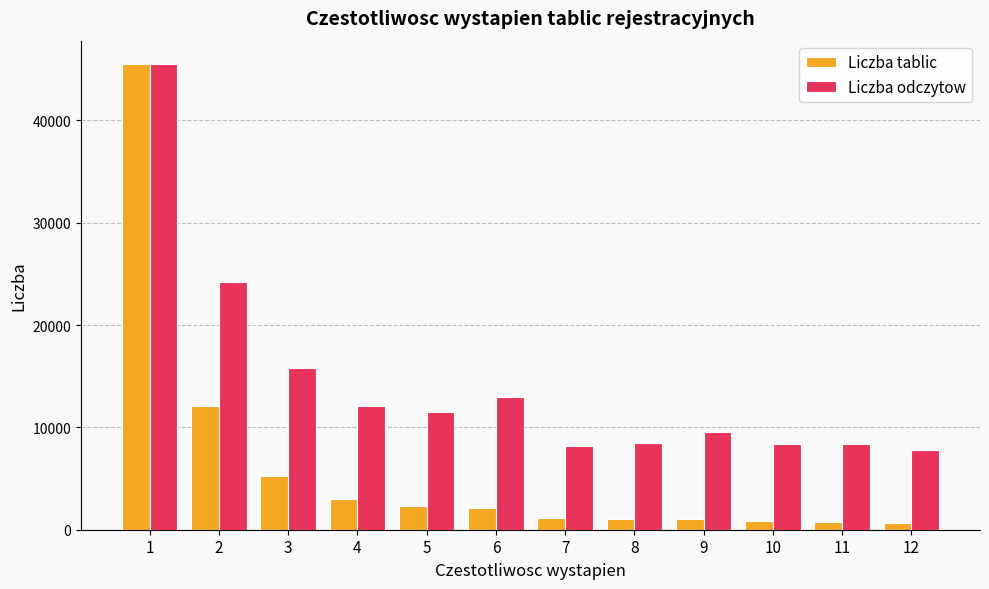

How many bars are there in total?

24